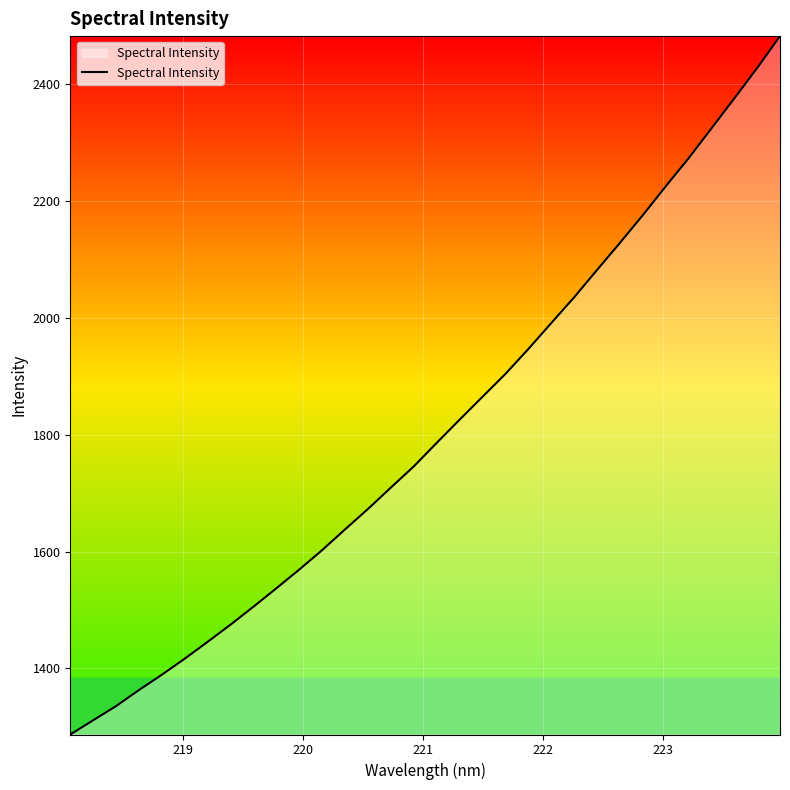

What is the sum of all values?

57852.2